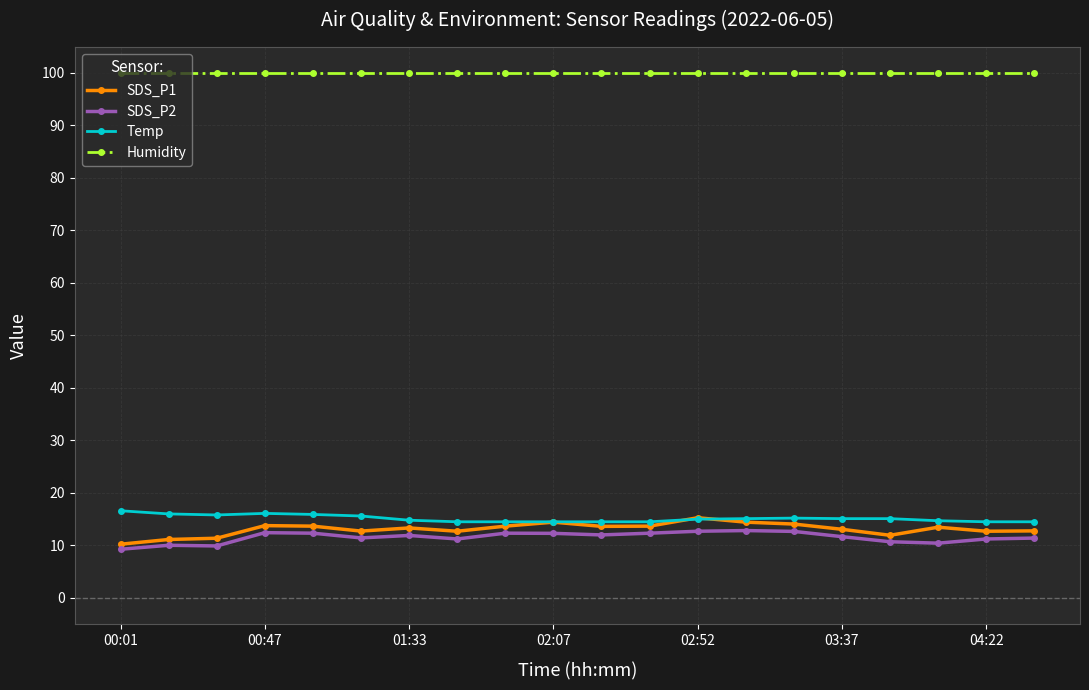

Is this an area chart (filled region under the line)?

No